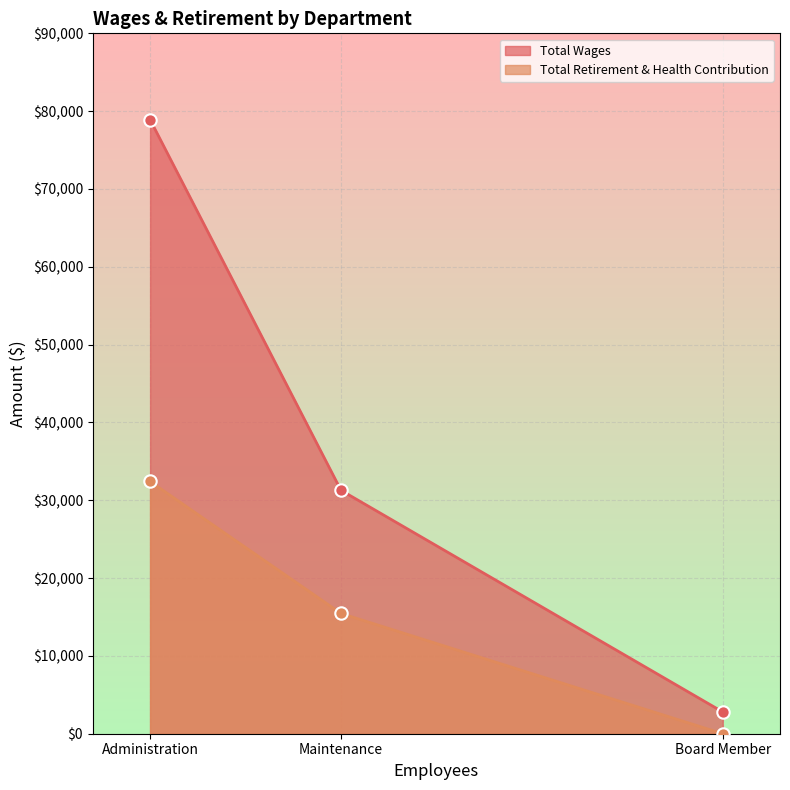

Is the value of Total Retirement & Health Contribution at Board Member greater than the value of Total Wages at Maintenance?

No